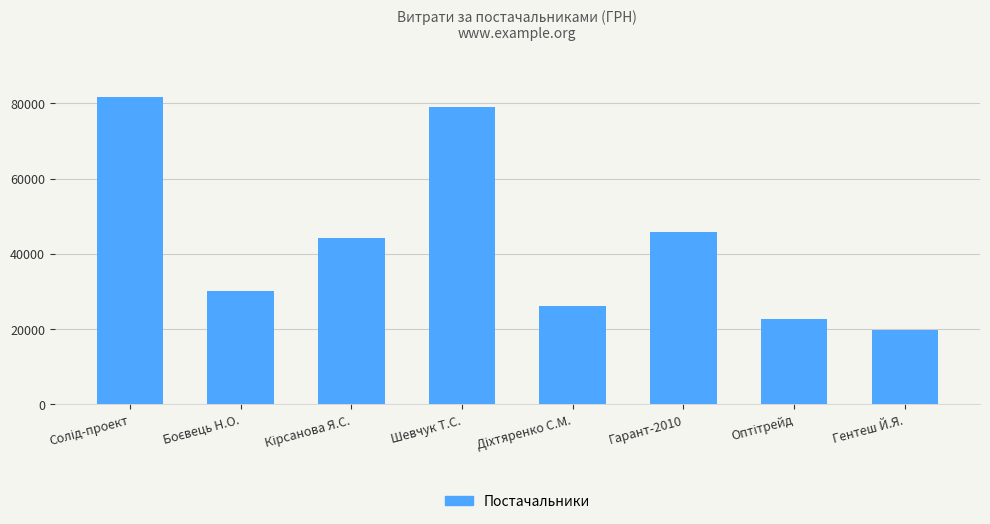

What is the value of the 2nd bar from the left?

30220.0